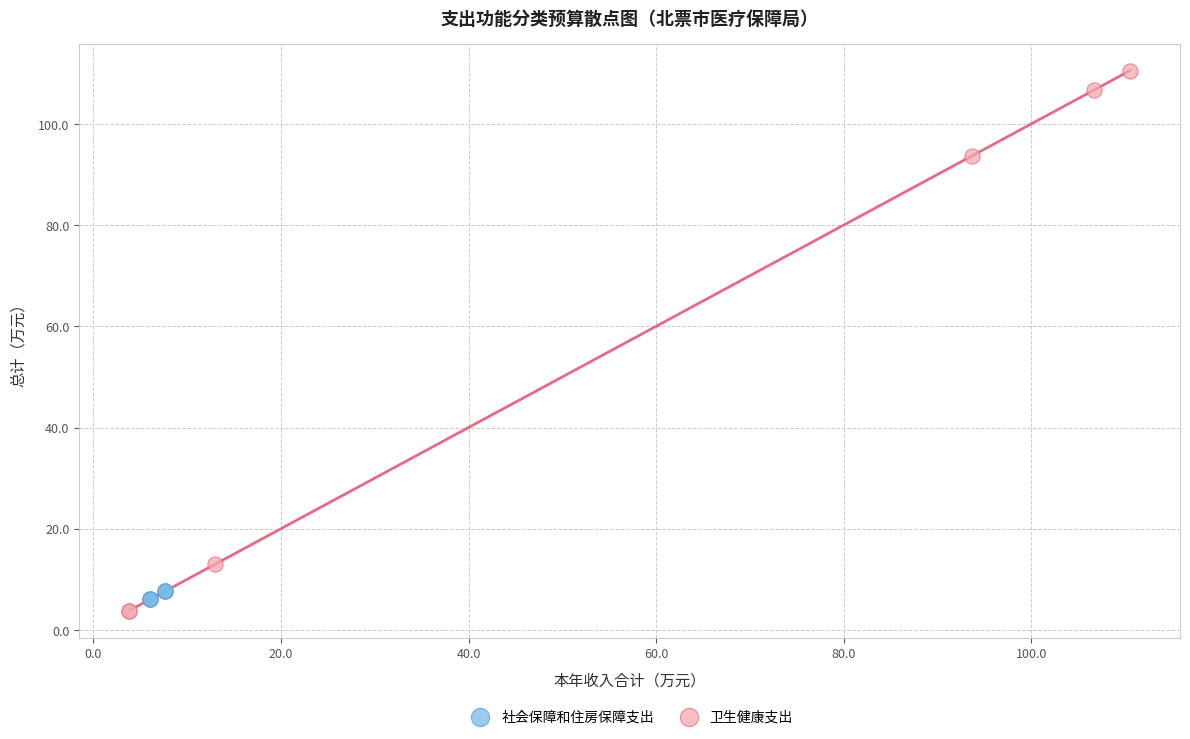

Which series reaches the maximum Y coordinate?

卫生健康支出